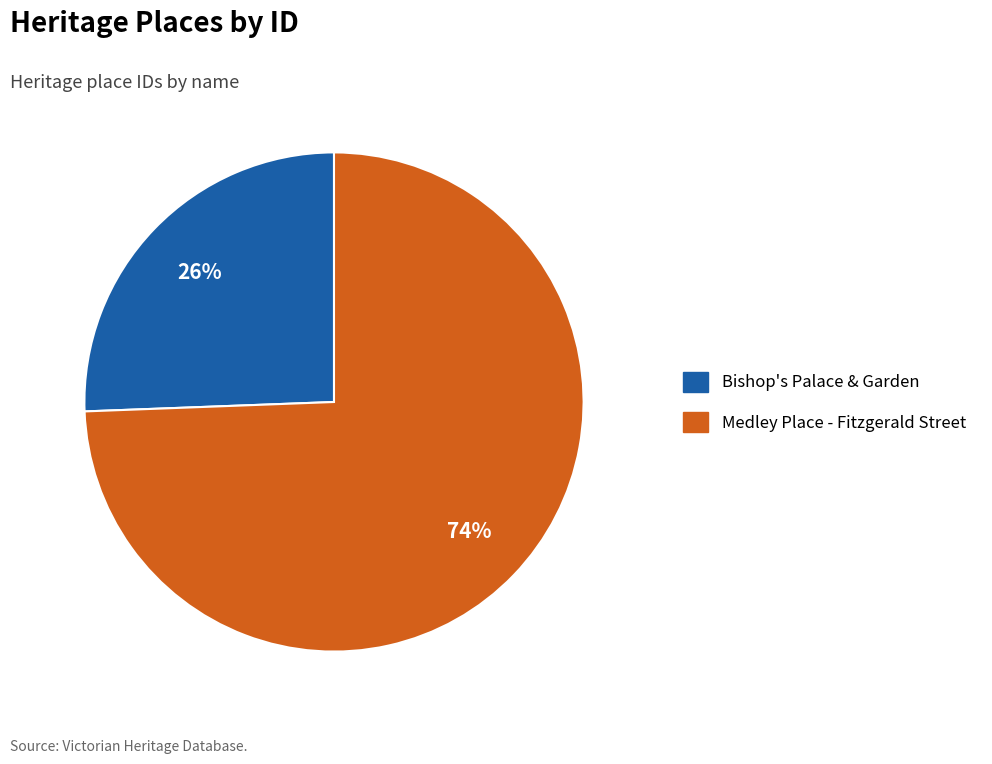

Is it true that Medley Place - Fitzgerald Street is 67% of the pie?

False